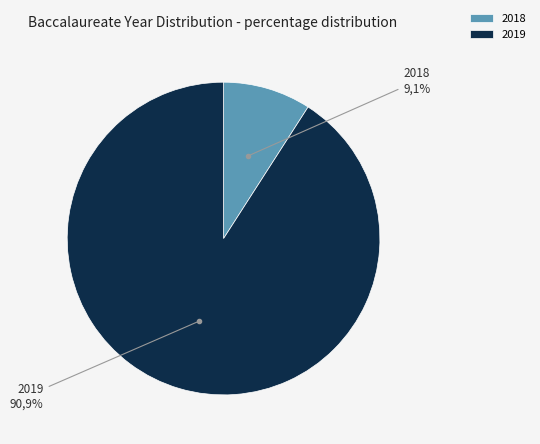

To the nearest percent, what is the difference between the largest and smallest slice percentages?

82%